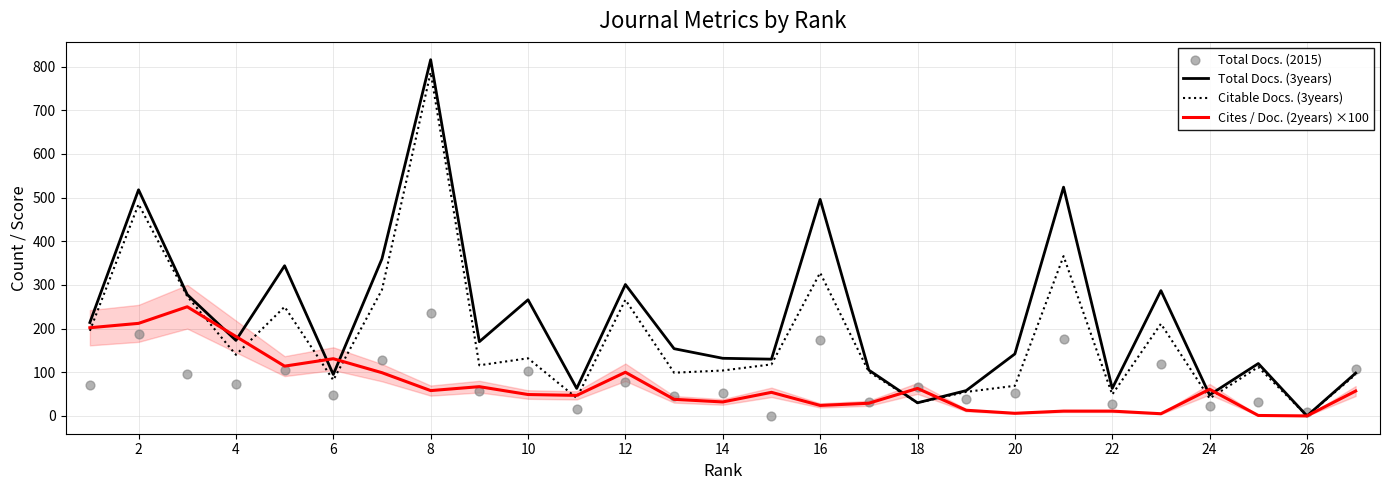

Which series has the largest total across all categories?

Total Docs. (3years)